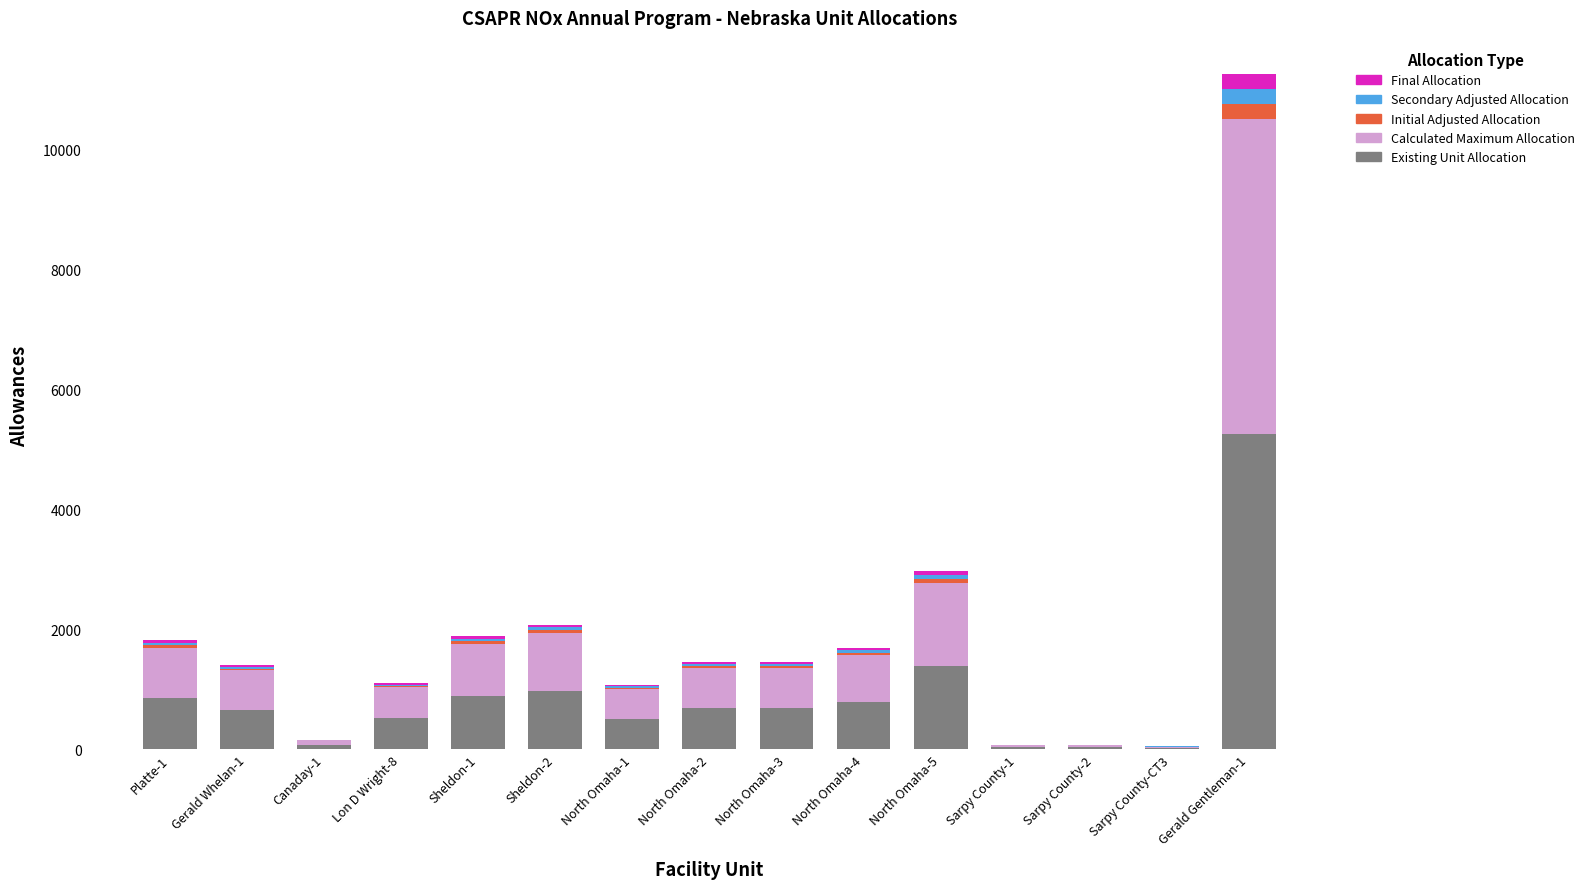

What is the maximum value for Existing Unit Allocation?

5256